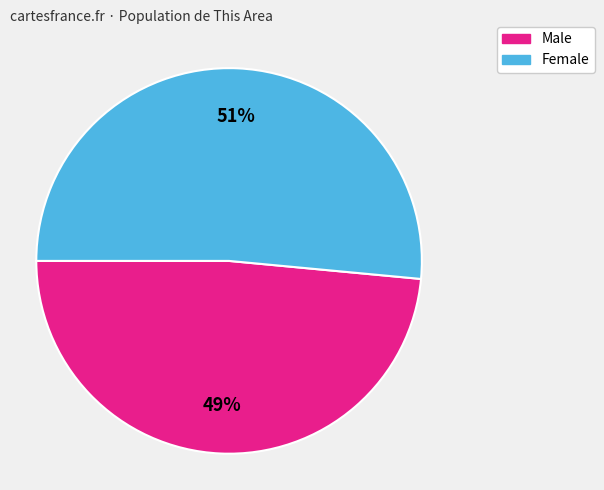

To the nearest percent, what portion does Male represent?

49%